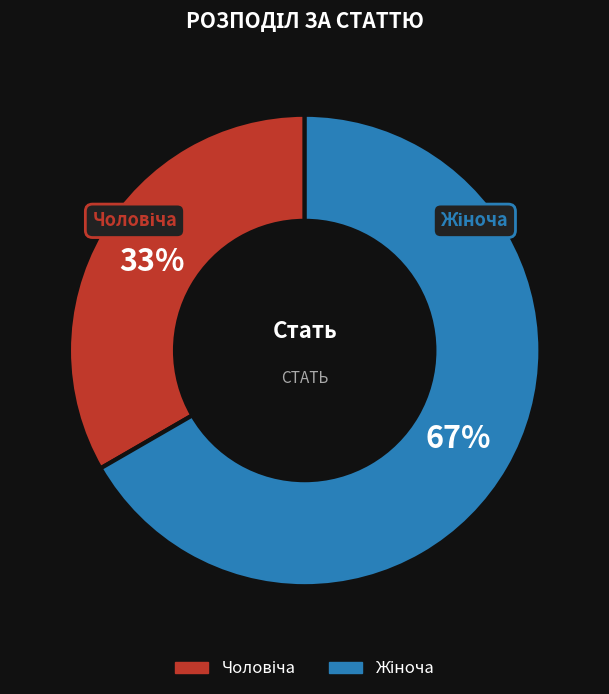

To the nearest percent, what is the average slice percentage?

50%